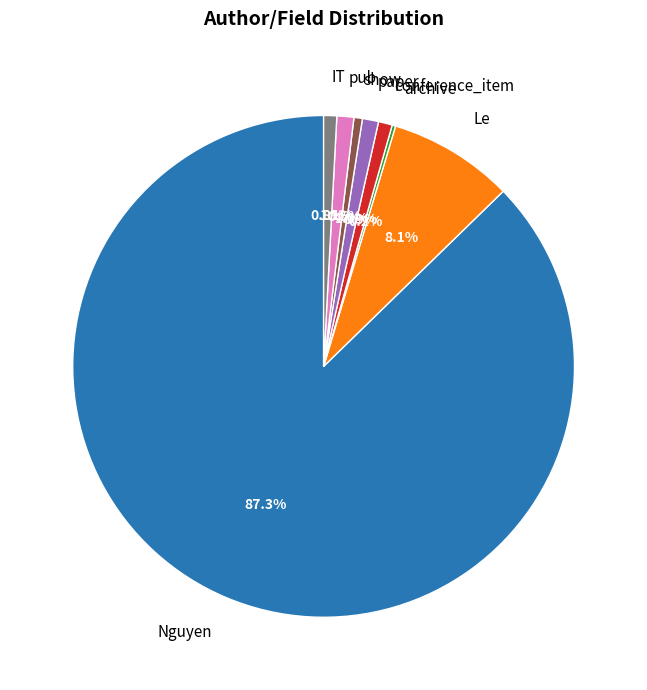

Combined, do conference_item and paper account for over 50%?

No